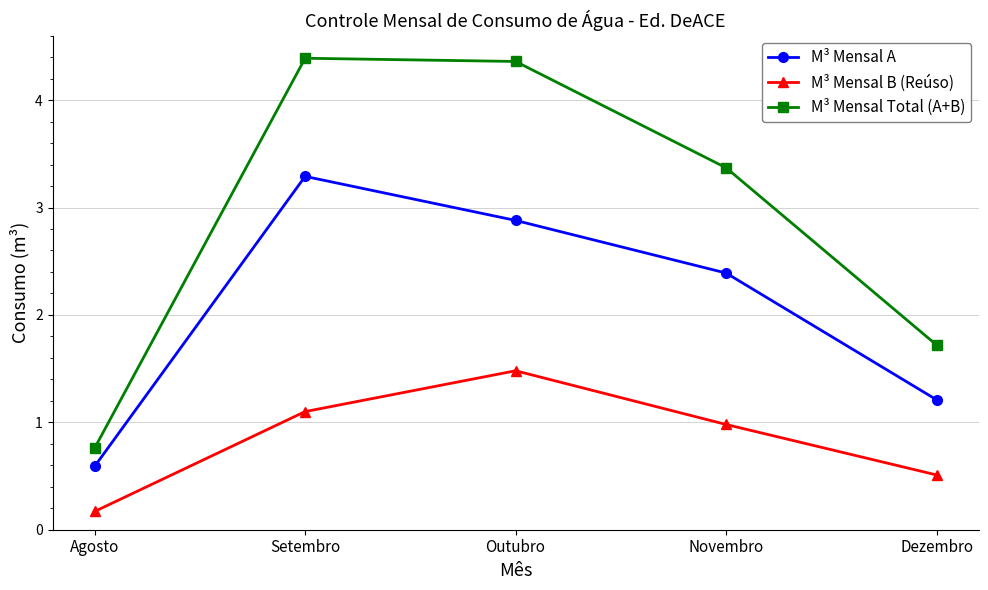

In M³ Mensal Total (A+B), how many points are higher than both neighbors (excluding endpoints)?

1